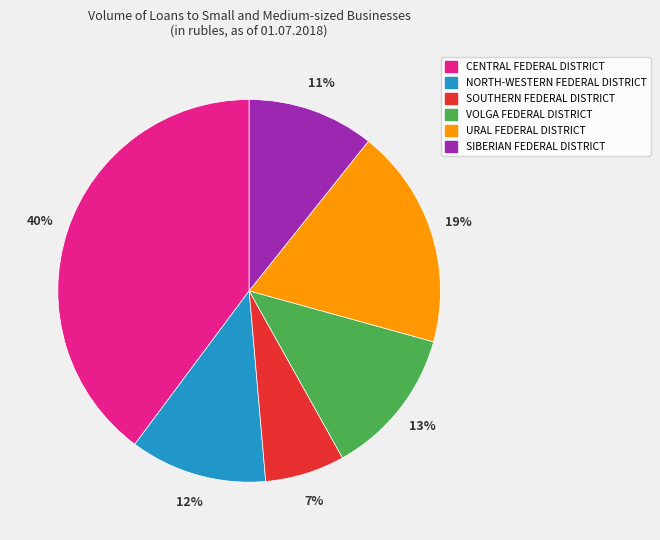

What is the smallest slice in the pie chart?

SOUTHERN FEDERAL DISTRICT